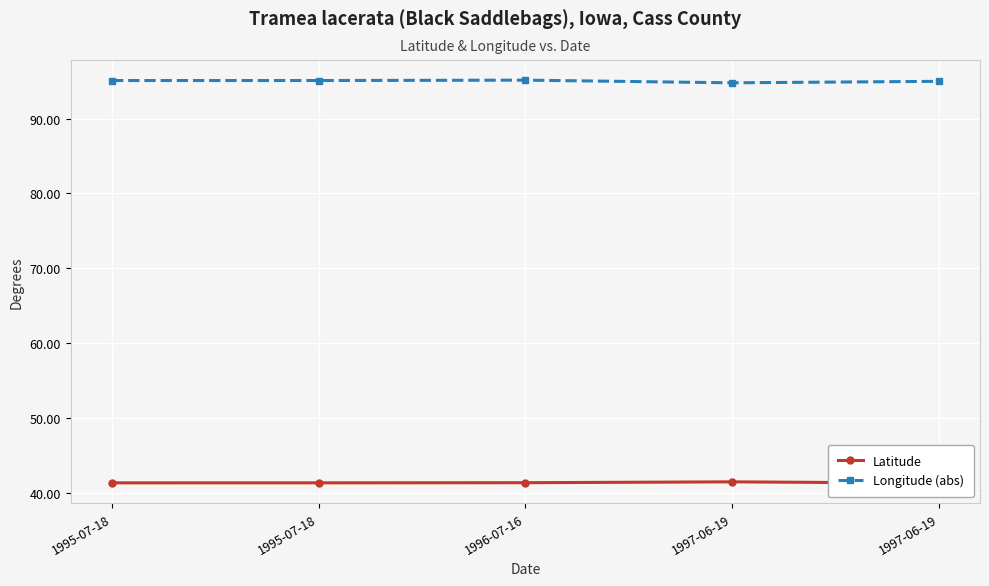

Rank the series at 1995-07-18 from lowest to highest value.

Latitude, Longitude (abs)